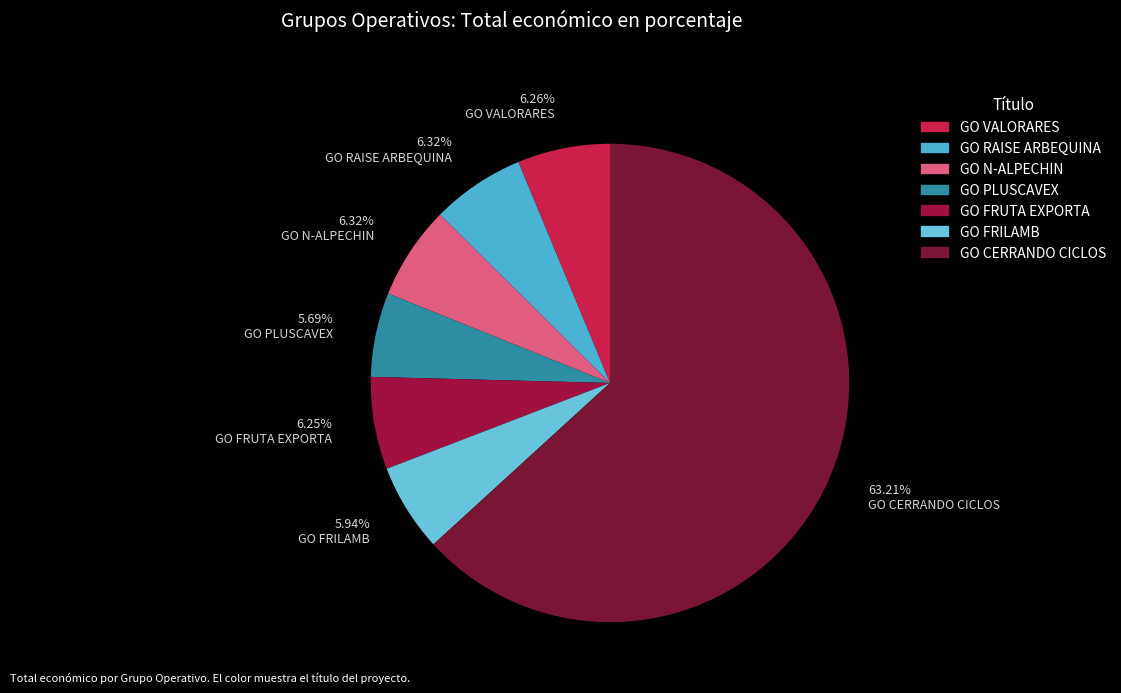

Is the sum of 63.21% GO CERRANDO CICLOS and 6.26% GO VALORARES greater than half?

Yes